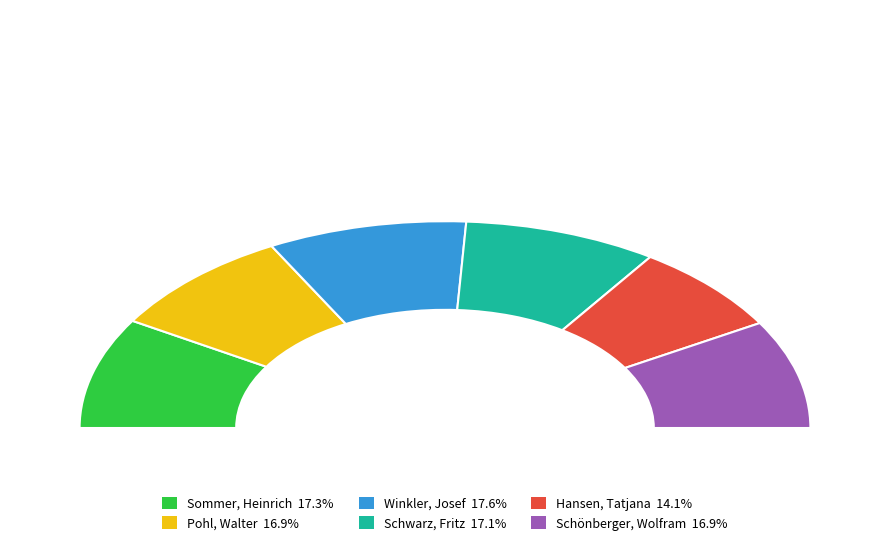

Which slice is the smallest?

Hansen, Tatjana